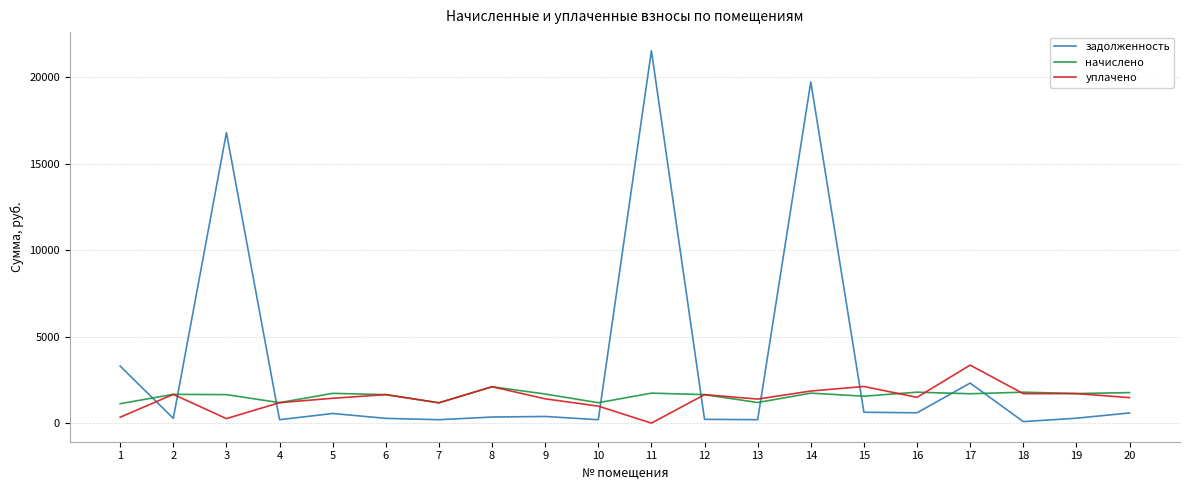

Rank the series by their maximum value, from lowest to highest.

начислено, уплачено, задолженность